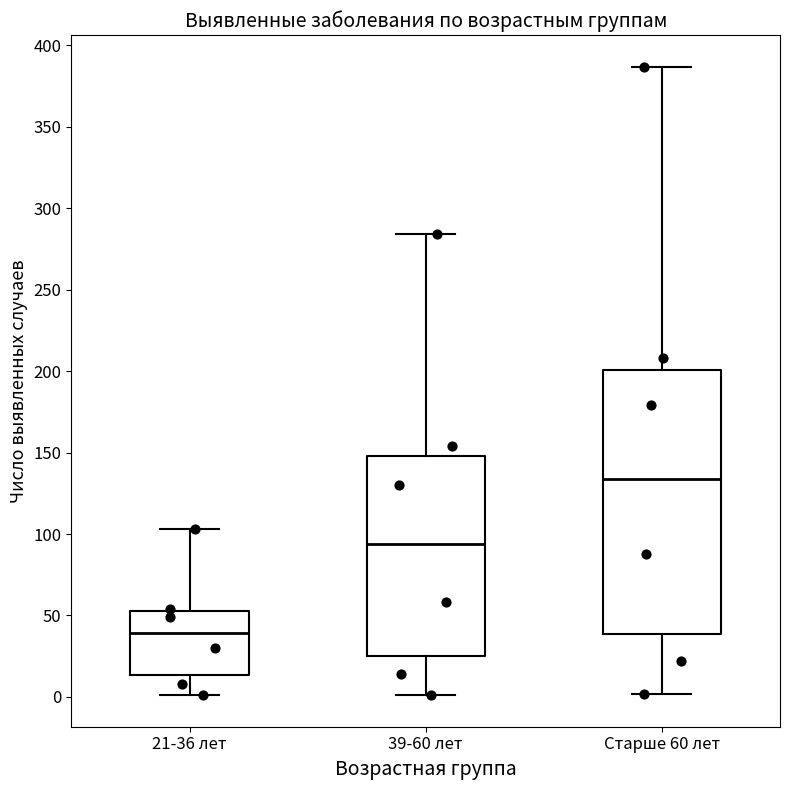

Which box has the lowest median line?

21-36 лет